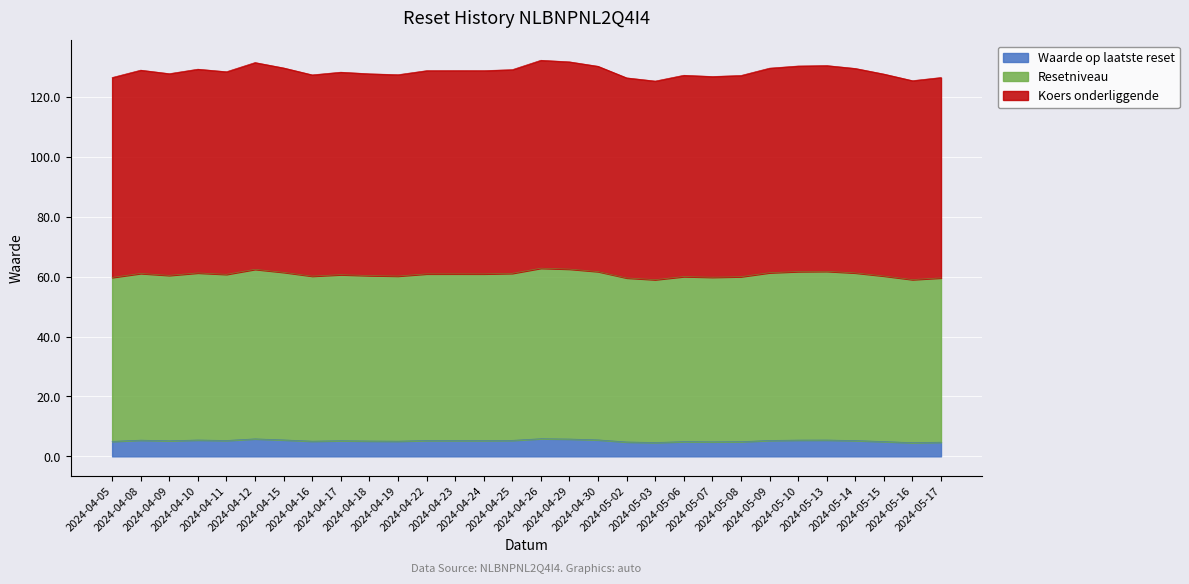

True or false: Resetniveau and Koers onderliggende cross at least once.

False